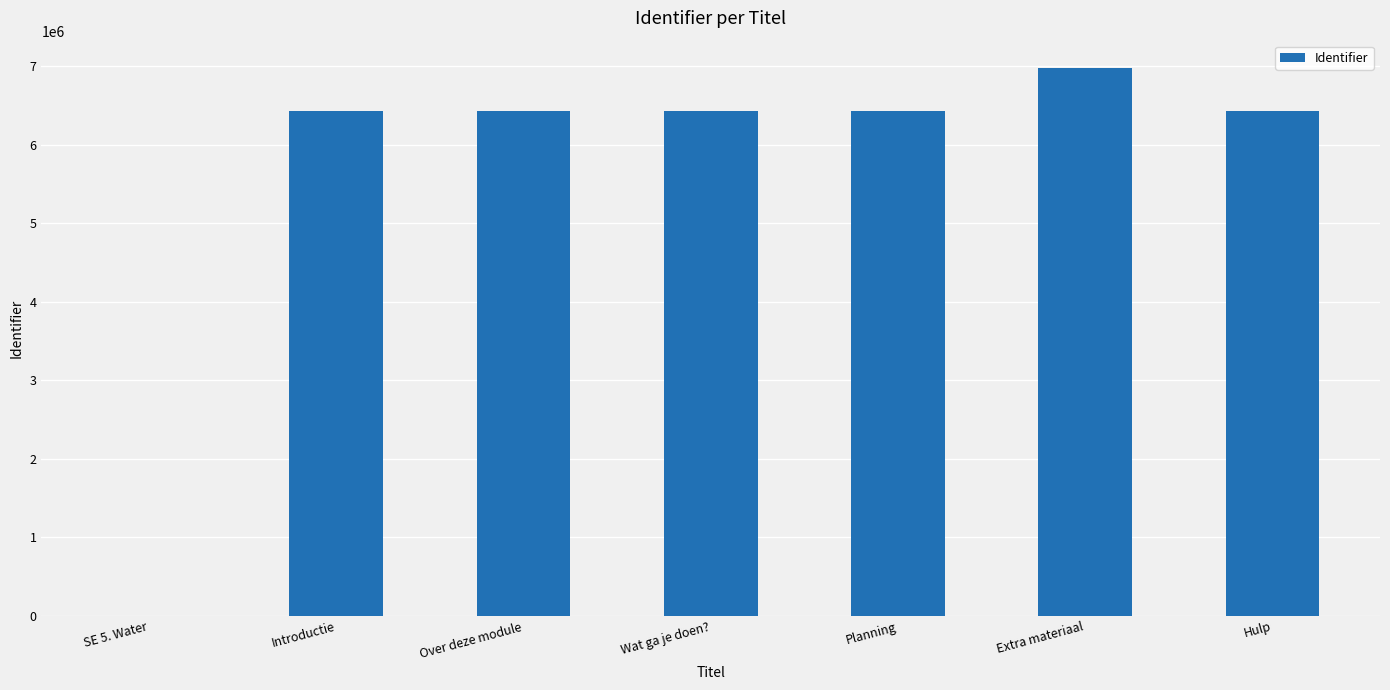

The value at SE 5. Water is 0. True or false?

True